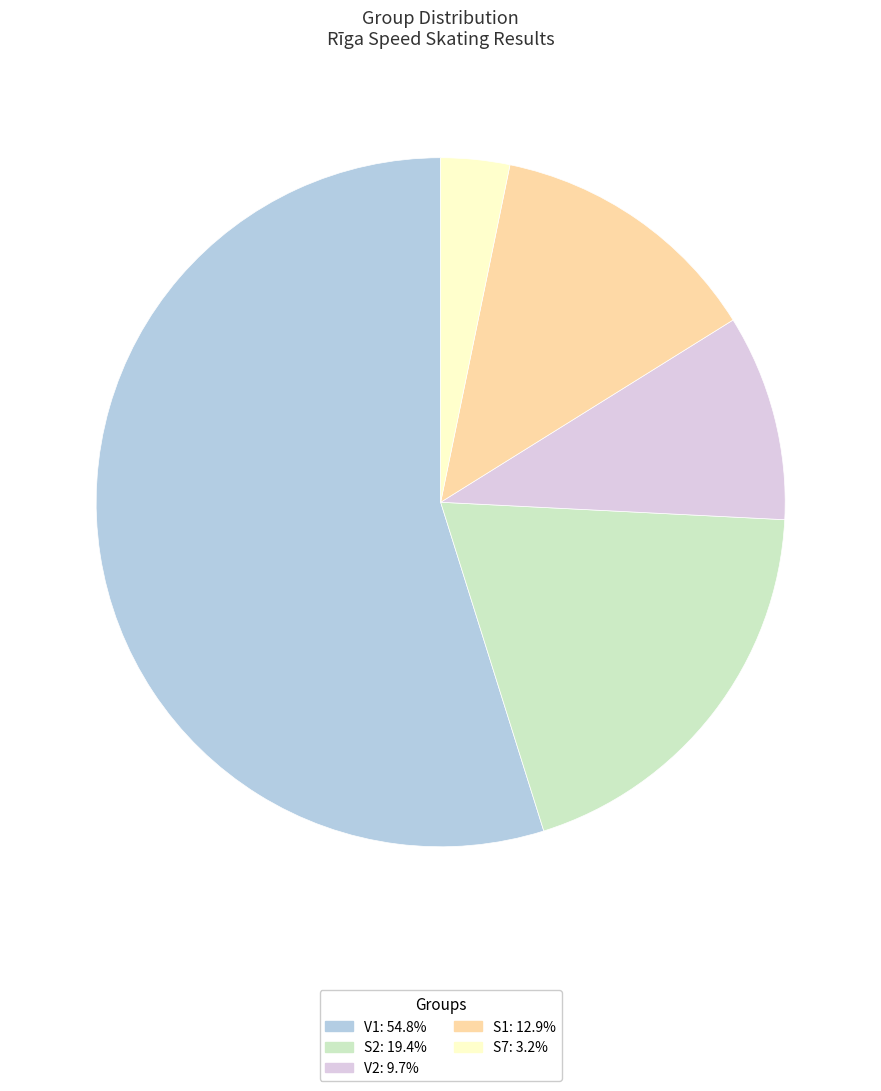

Approximately how many times larger is the value at S7 compared to V1?

0.1